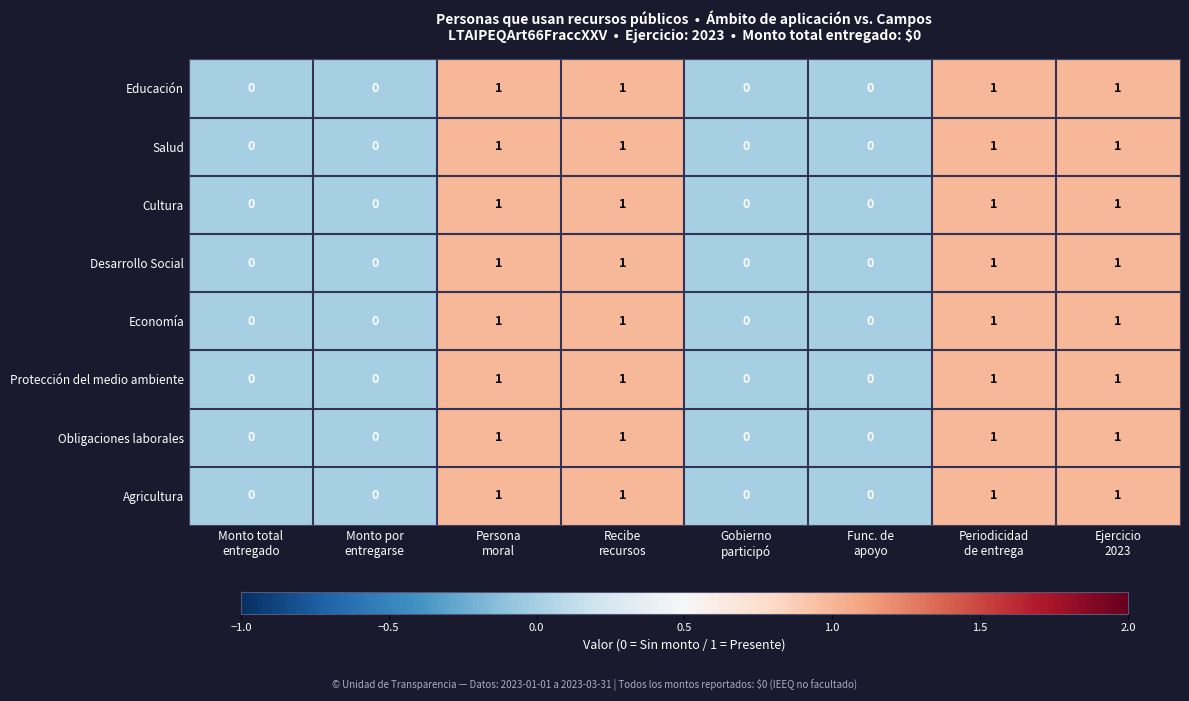

What is the sum of all Salud values?

4